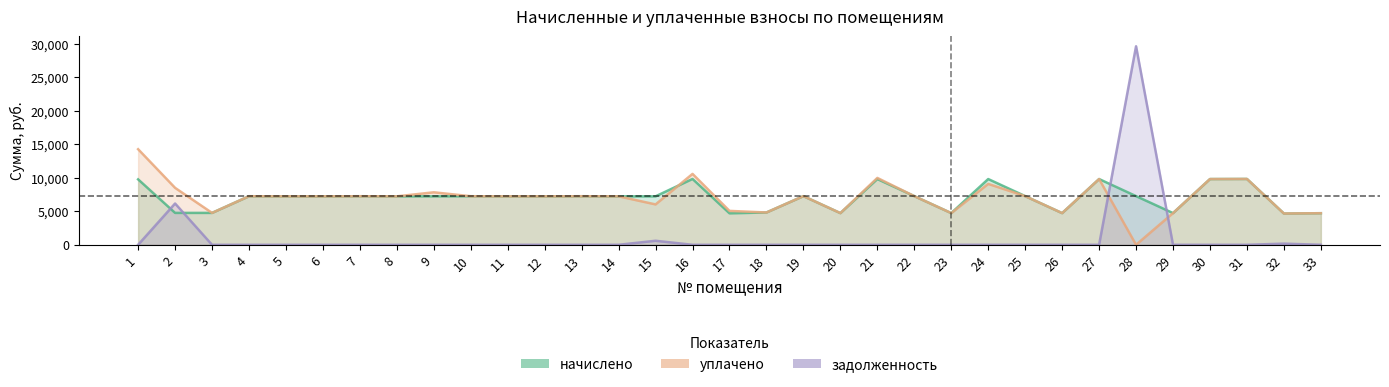

What is the maximum value for начислено?

9830.4